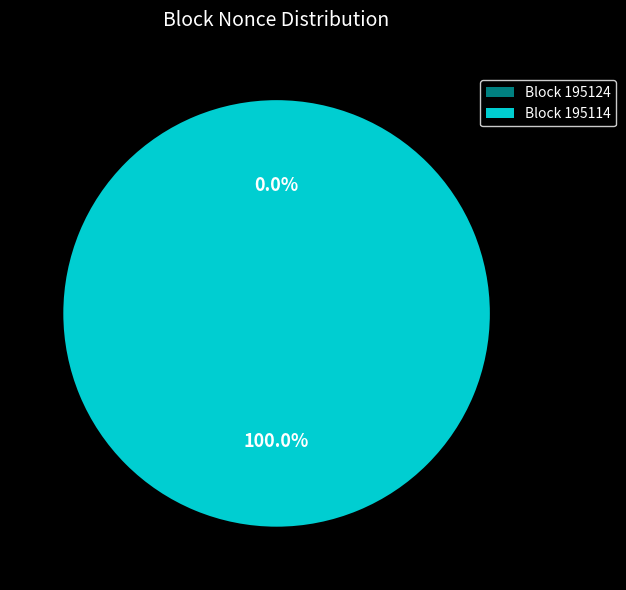

To the nearest percent, what percentage of the pie is 195114?

100%